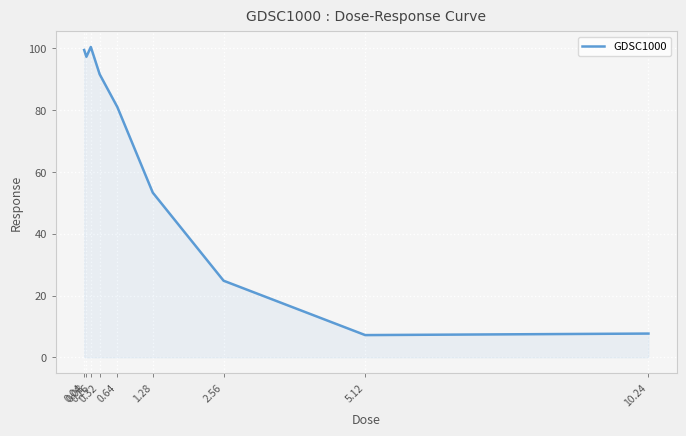

True or false: the data shows 81.0 at 0.64.

True